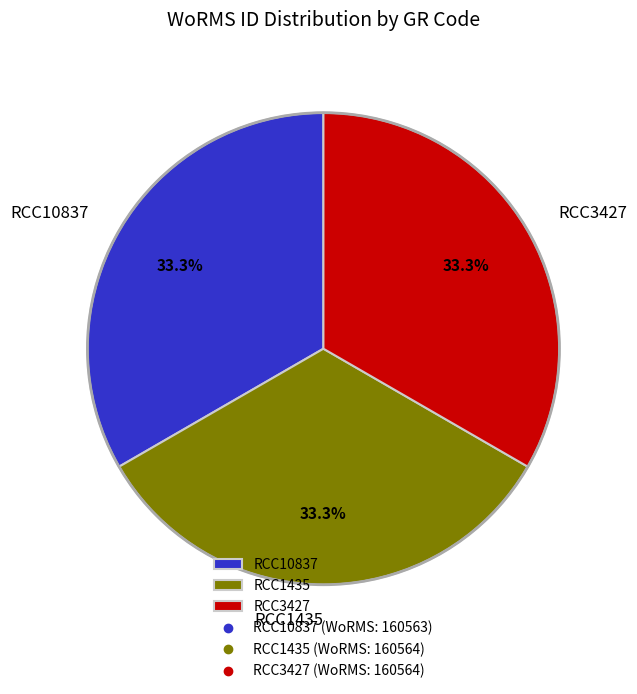

To the nearest percent, what portion does RCC10837 represent?

33%